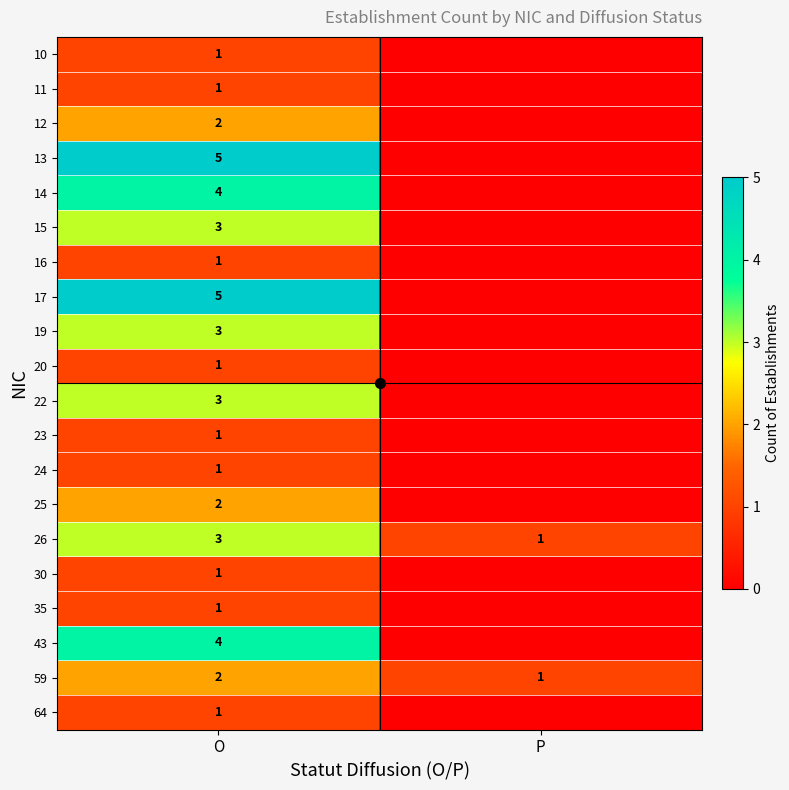

At how many categories does at least one series exceed 4?

1